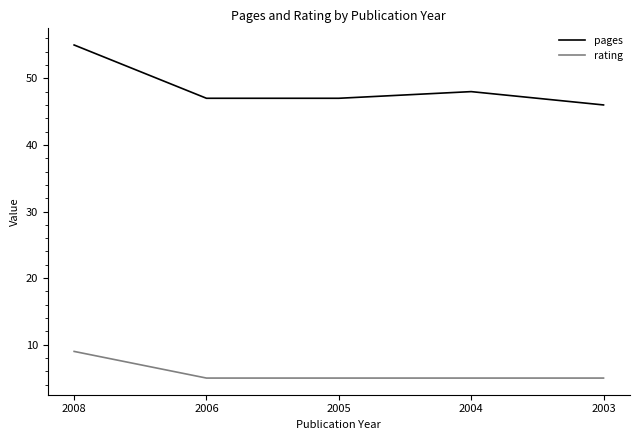

True or false: rating and pages cross at least once.

False